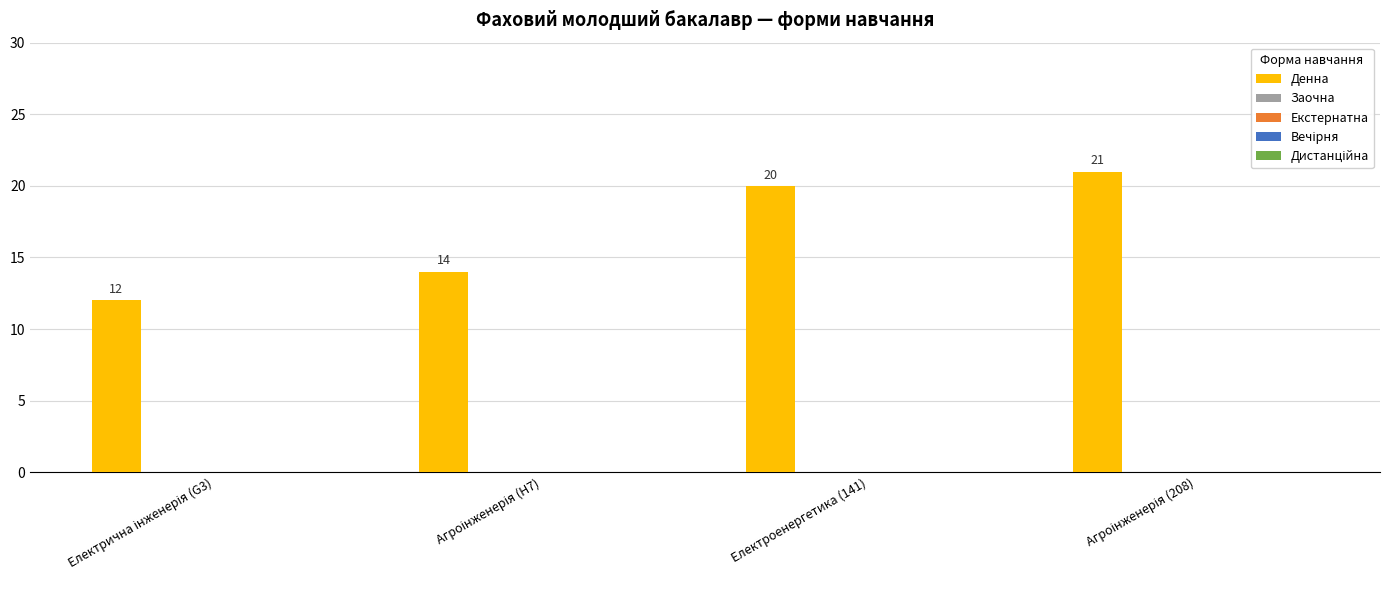

Reading left to right, extract all data points from this chart.

12	14	20	21